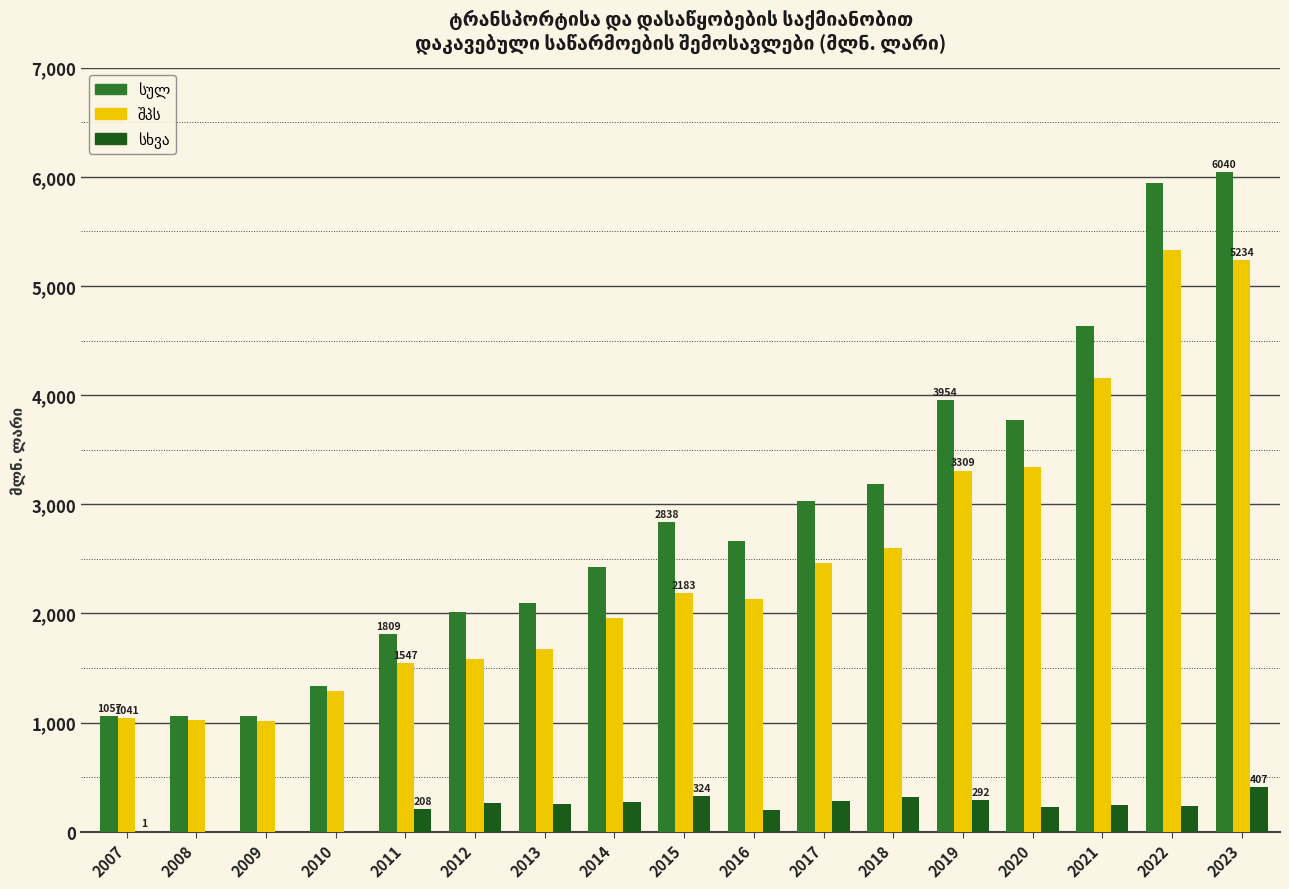

What is the total value across all series at 2015?

5344.8